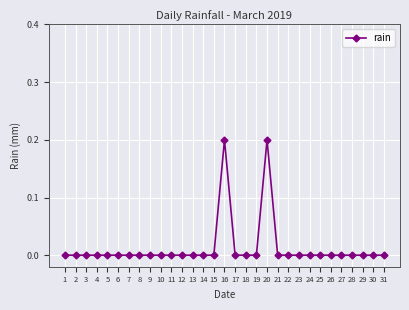

Does the chart have visible grid lines?

Yes